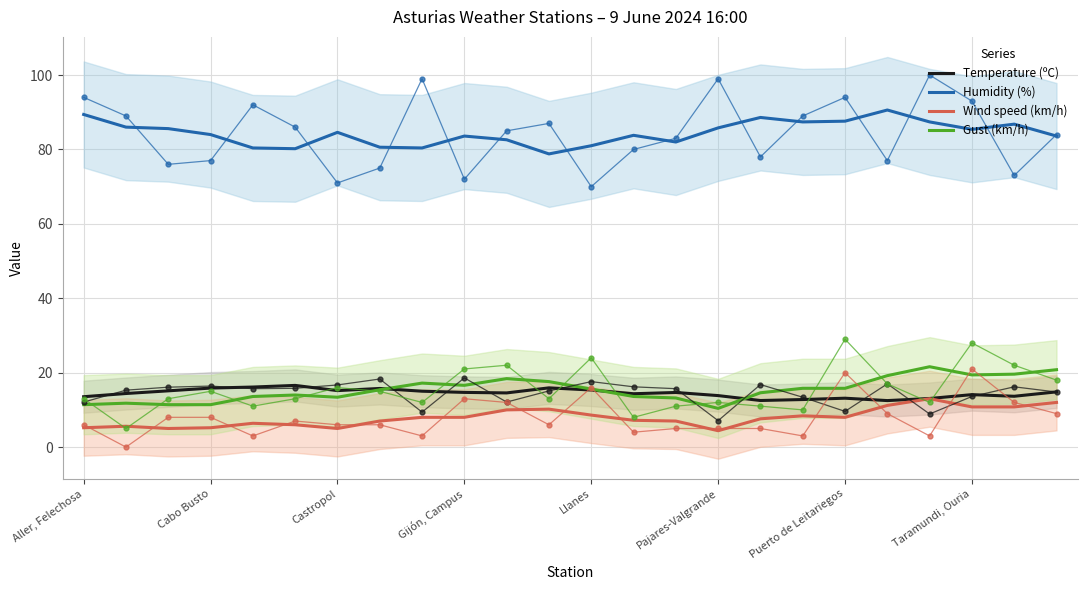

What is the lowest value of the Humidity (%) series?

78.8